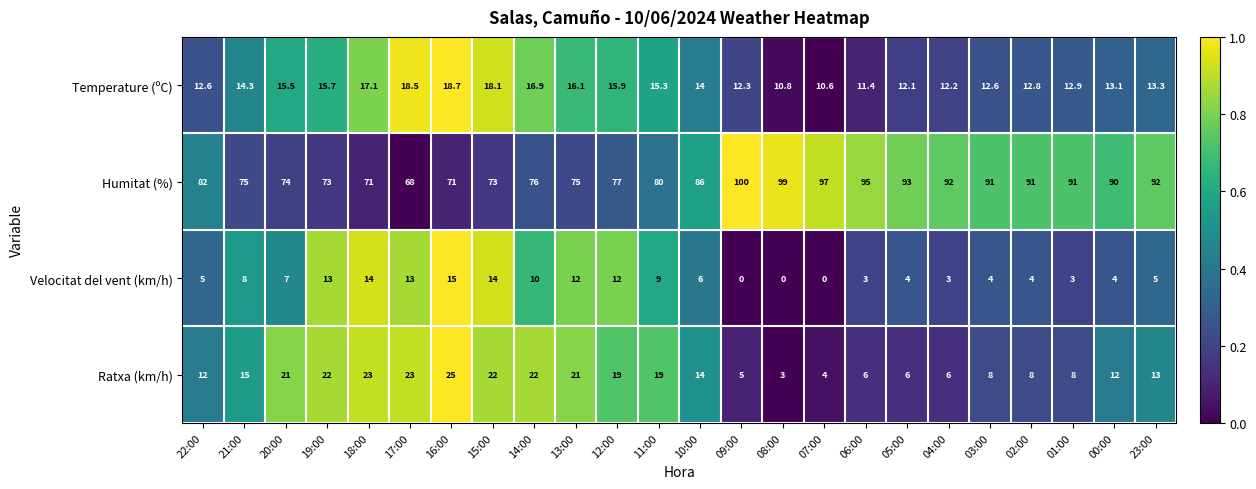

The value of Ratxa (km/h) at 08:00 is 3.0. True or false?

True